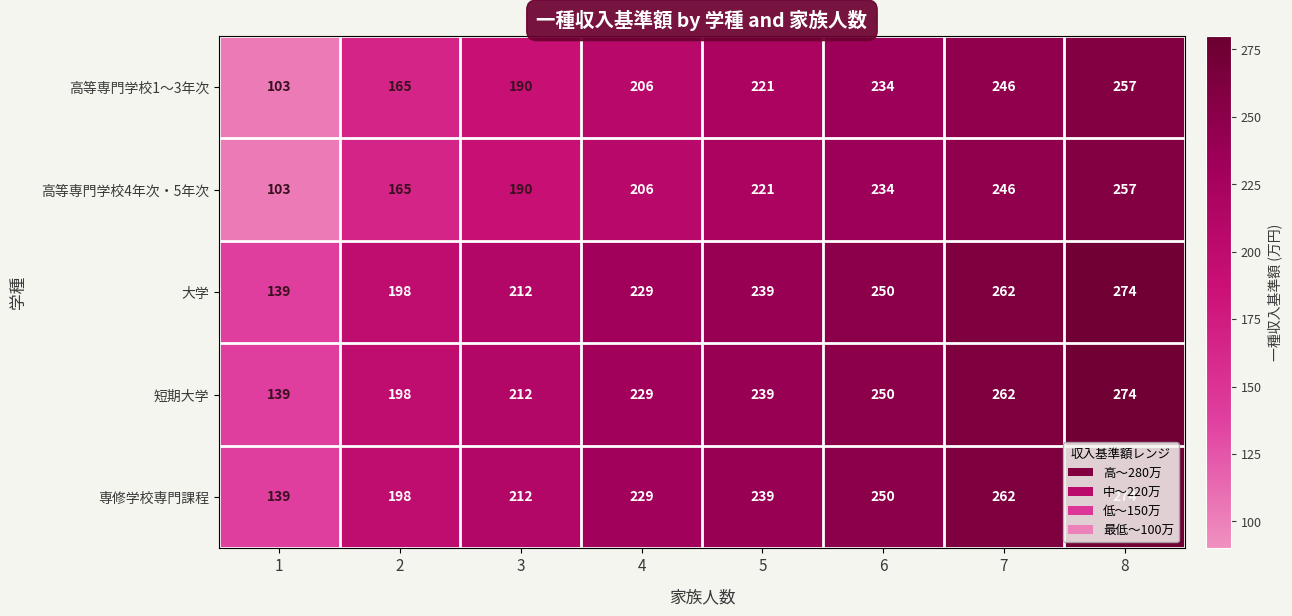

Rank the categories by 短期大学 value from lowest to highest.

1, 2, 3, 4, 5, 6, 7, 8